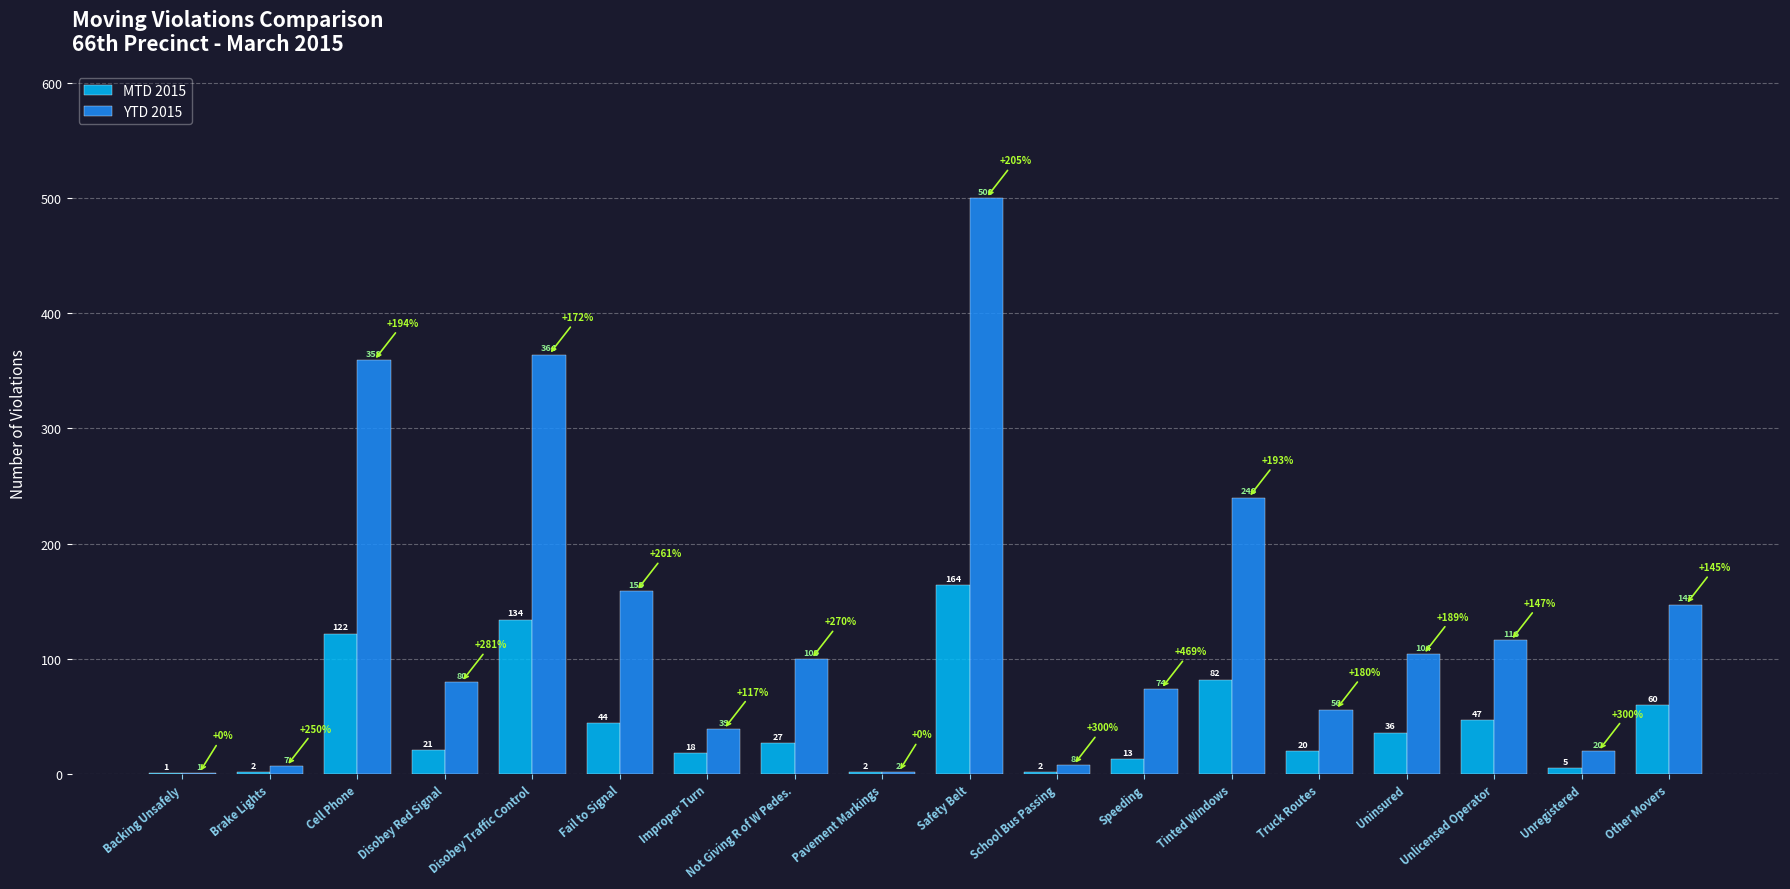

Which category has the highest value across all series?

Safety Belt